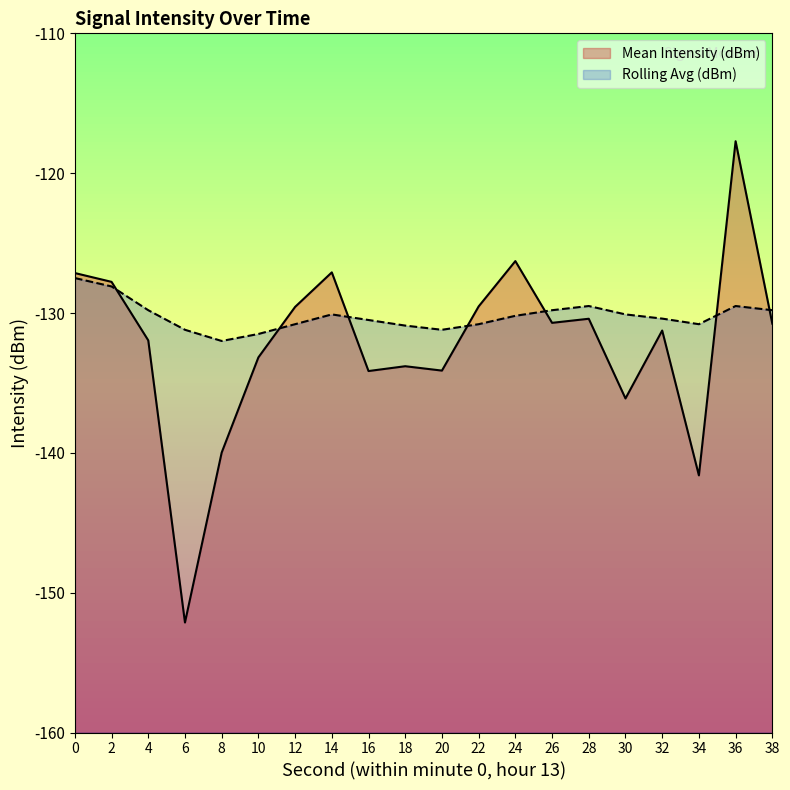

How many times do Rolling Avg (dBm) and Mean Intensity (dBm) cross each other?

7